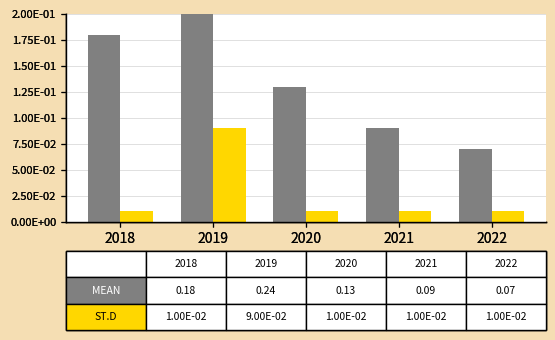

Which series has the widest spread of values?

MEAN